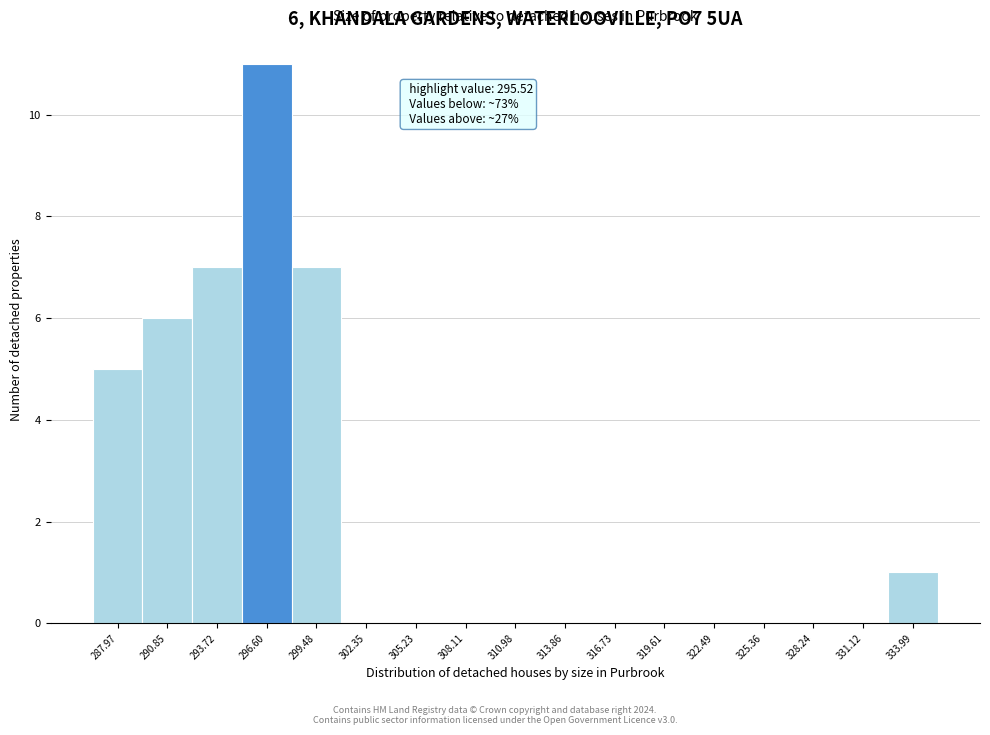

Which range on the x-axis has the tallest bar?

295.0 to 298.0